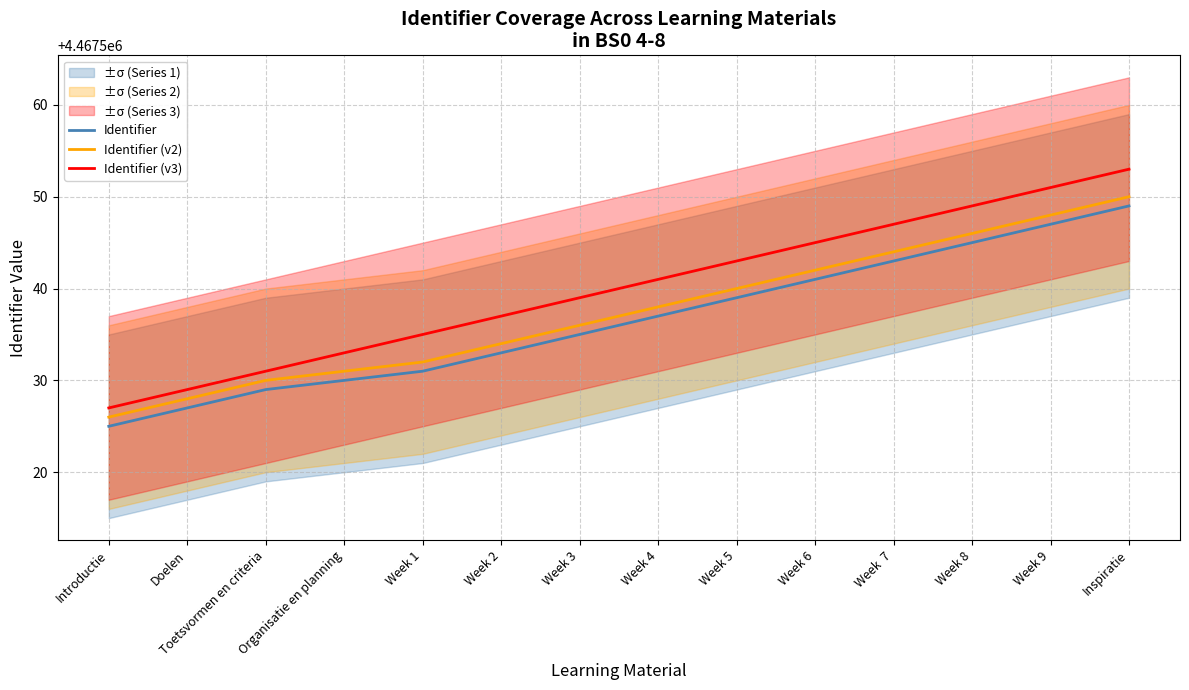

Does the chart display data point markers on the line(s)?

No